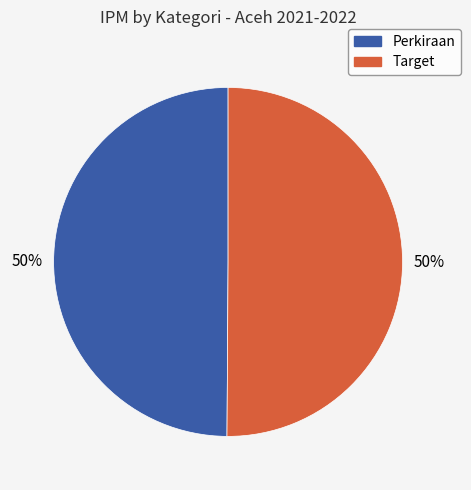

To the nearest percent, what percentage of the pie is Perkiraan?

50%